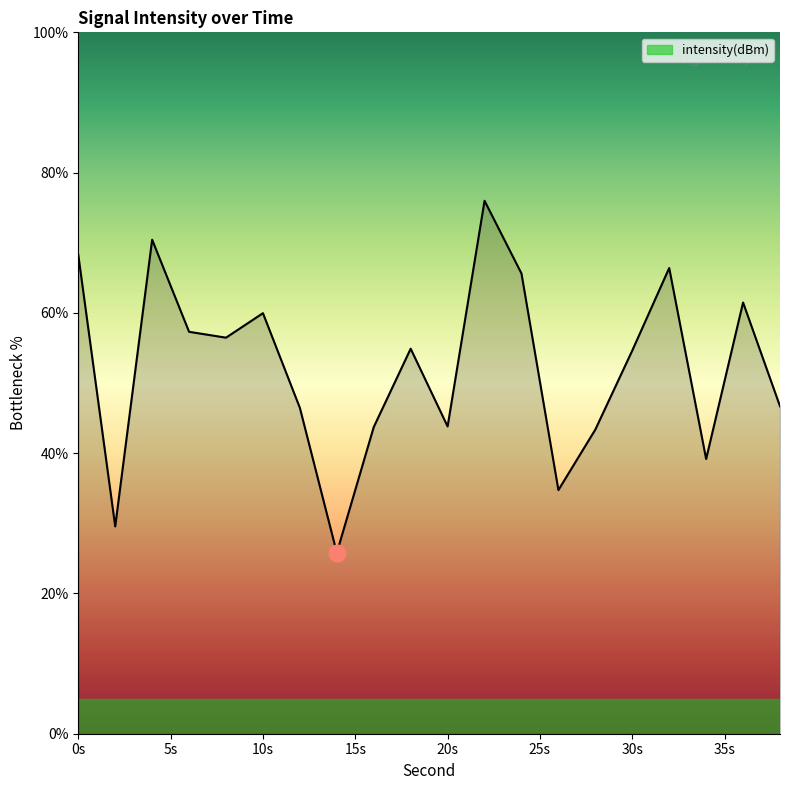

What is the difference between the maximum and minimum values?

50.2